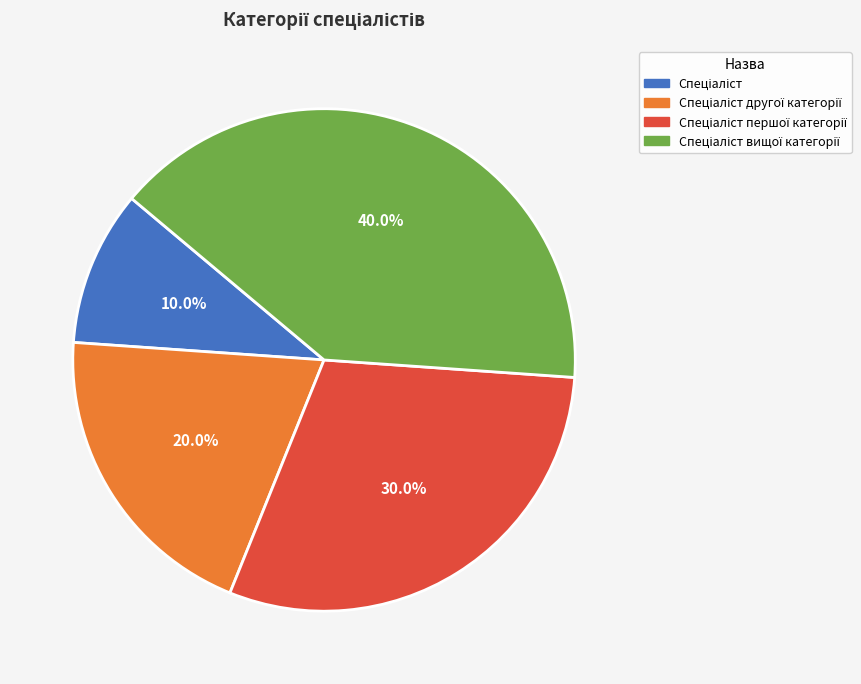

Does any single category account for the majority?

No